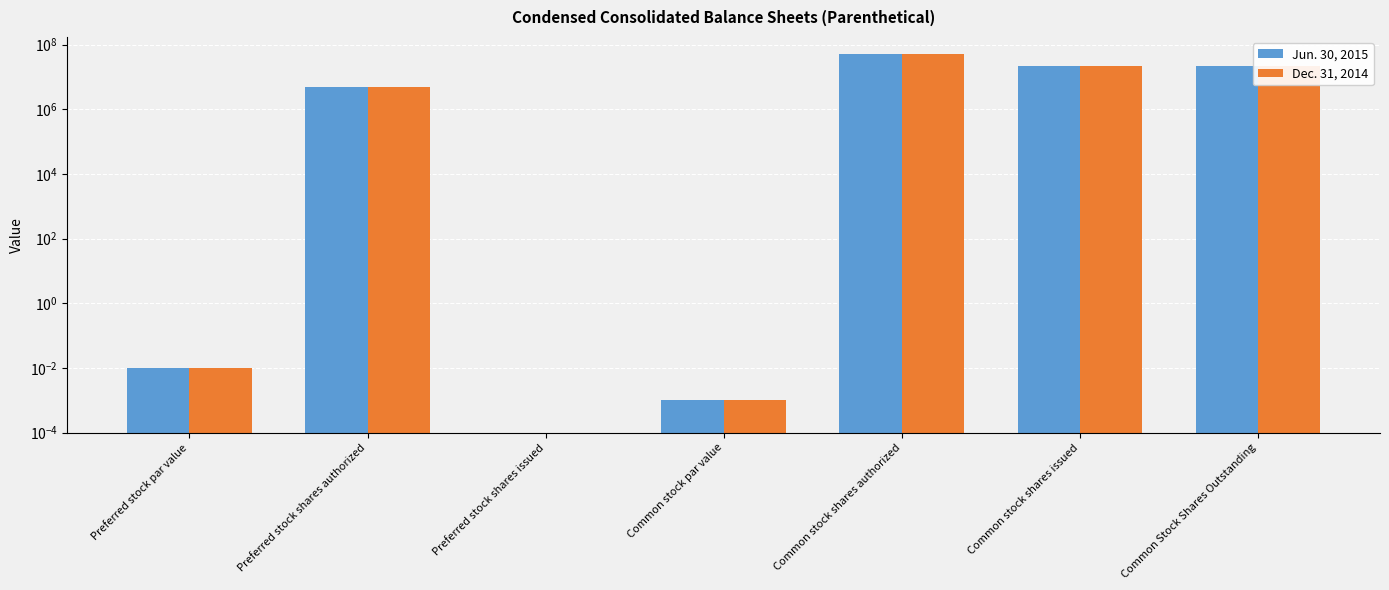

Which series has the largest total across all categories?

Jun. 30, 2015